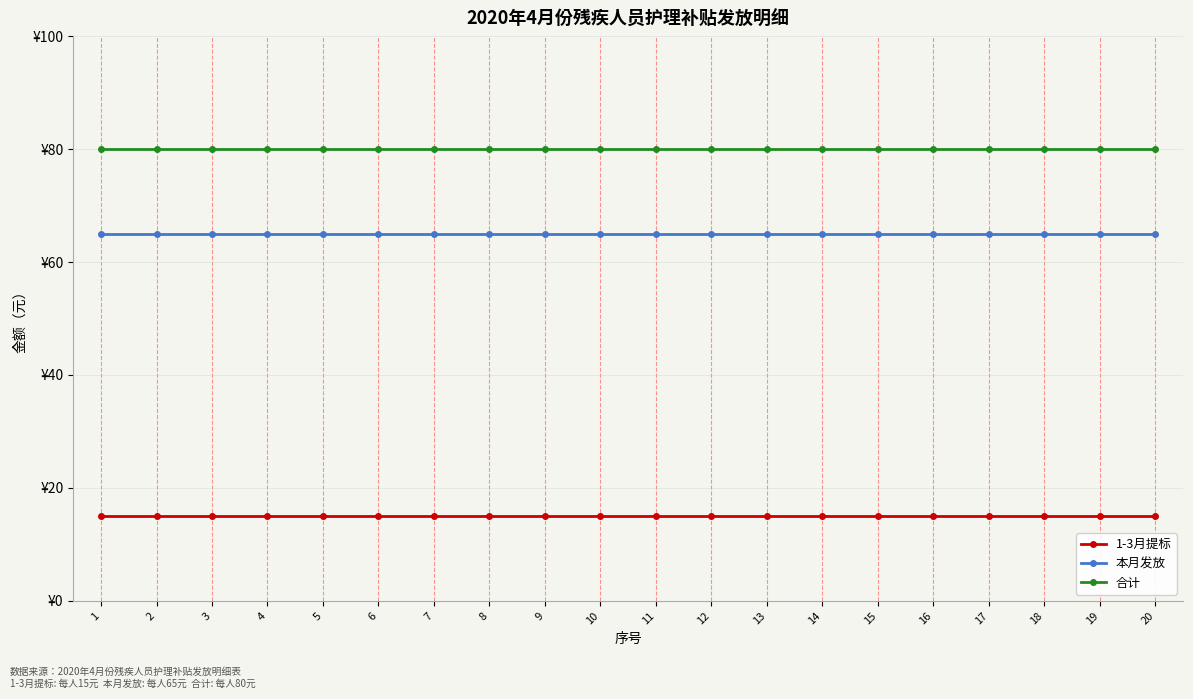

Reading left to right, extract all data points from this chart.

1-3月提标: 1=15	2=15	3=15	4=15	5=15	6=15	7=15	8=15	9=15	10=15	11=15	12=15	13=15	14=15	15=15	16=15	17=15	18=15	19=15	20=15
本月发放: 1=65	2=65	3=65	4=65	5=65	6=65	7=65	8=65	9=65	10=65	11=65	12=65	13=65	14=65	15=65	16=65	17=65	18=65	19=65	20=65
合计: 1=80	2=80	3=80	4=80	5=80	6=80	7=80	8=80	9=80	10=80	11=80	12=80	13=80	14=80	15=80	16=80	17=80	18=80	19=80	20=80